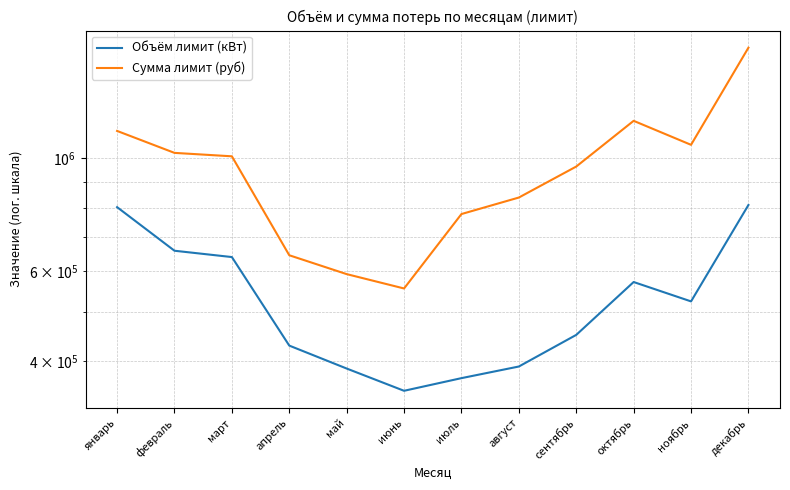

What is the label of the 7th point from the left?

июль